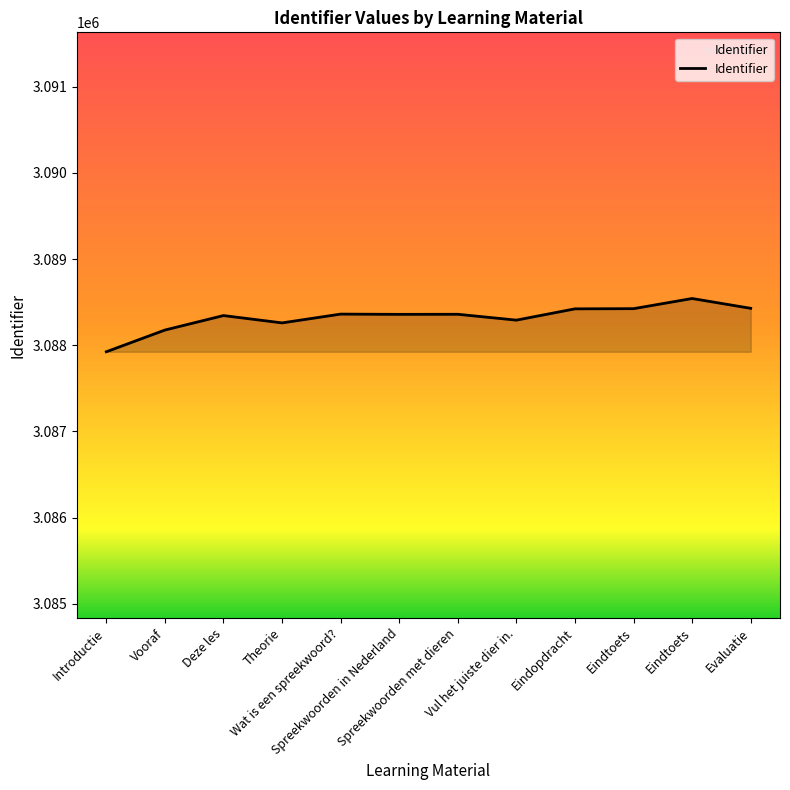

How many lines are shown in the chart?

1